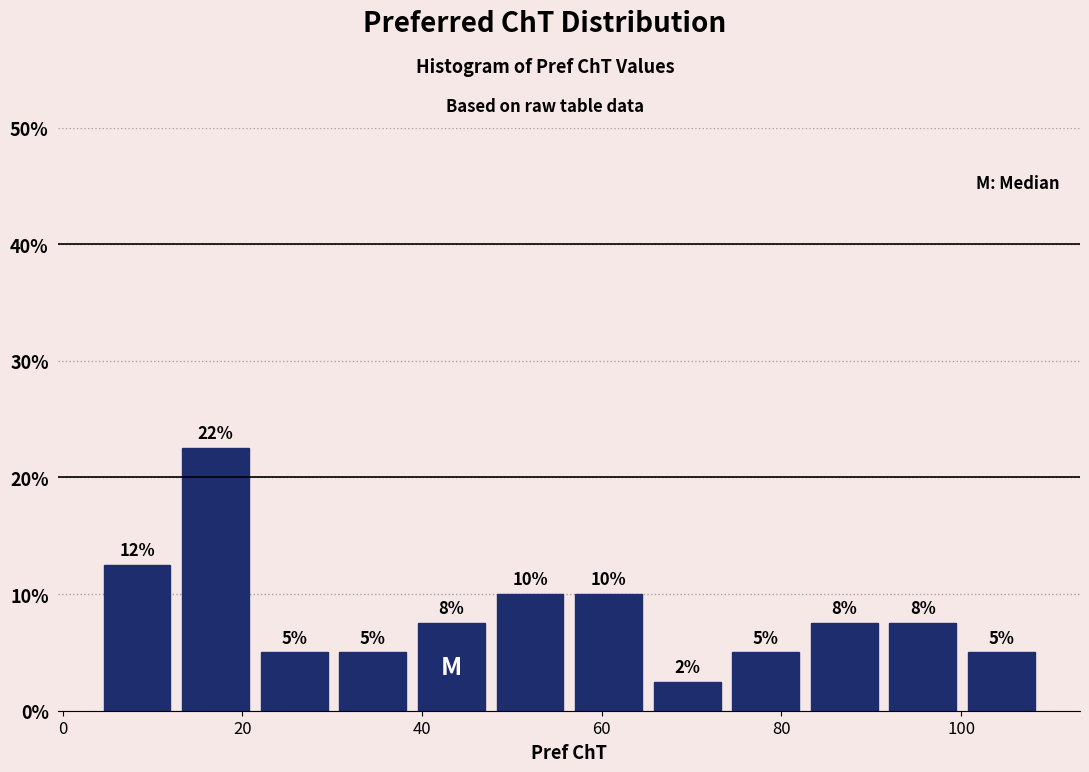

Which range on the x-axis has the tallest bar?

12 to 22